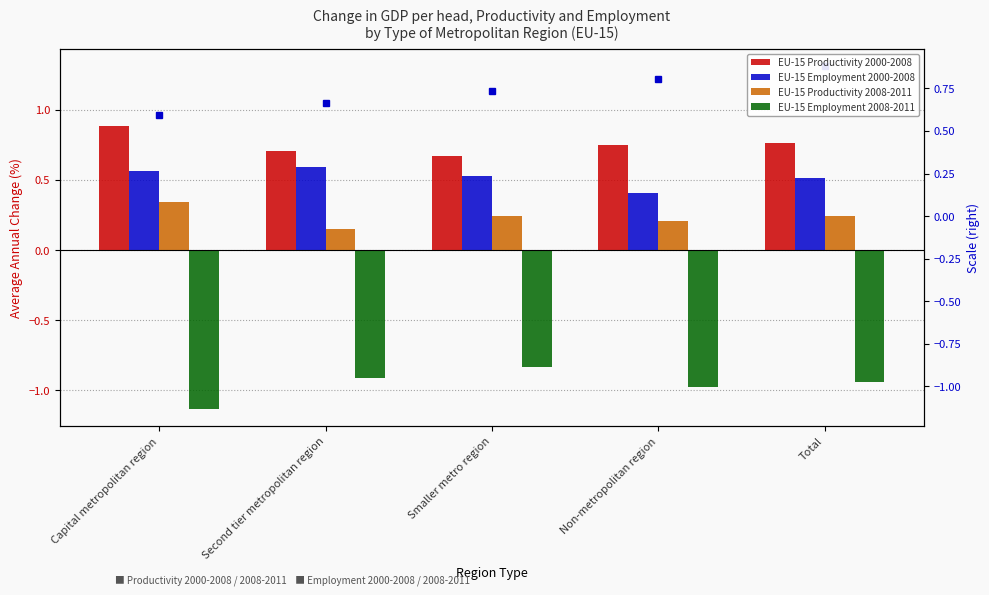

Which has a higher value, Capital metropolitan region or Non-metropolitan region?

Capital metropolitan region